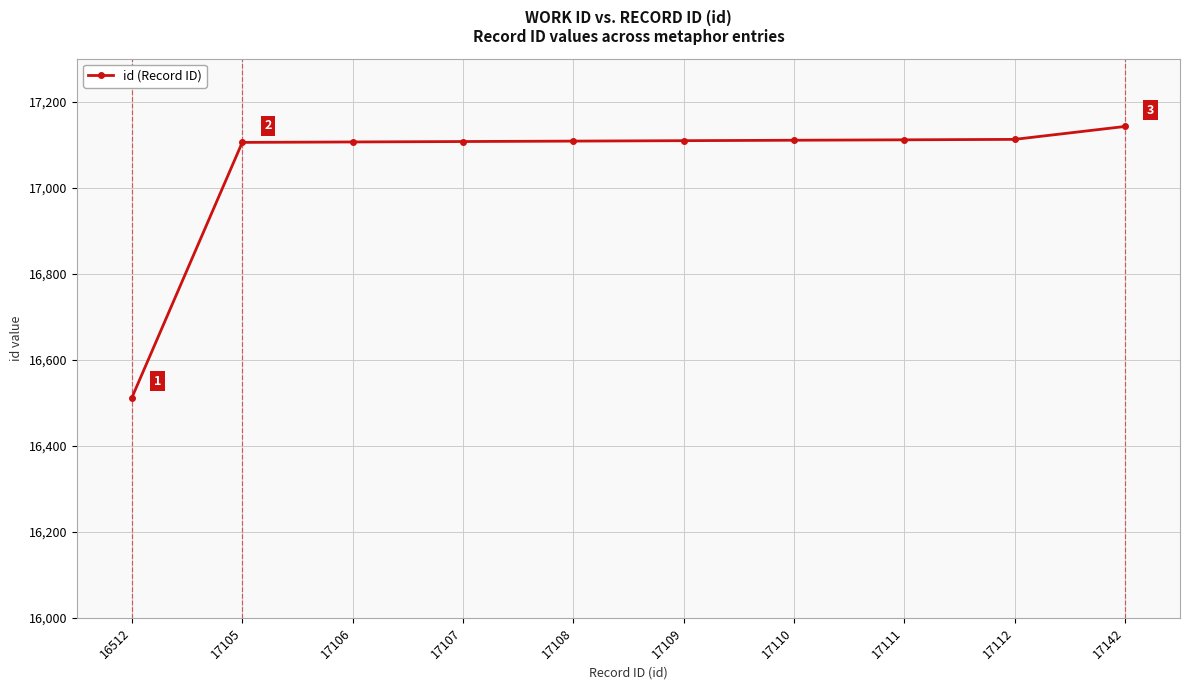

How many distinct data groups are displayed?

1